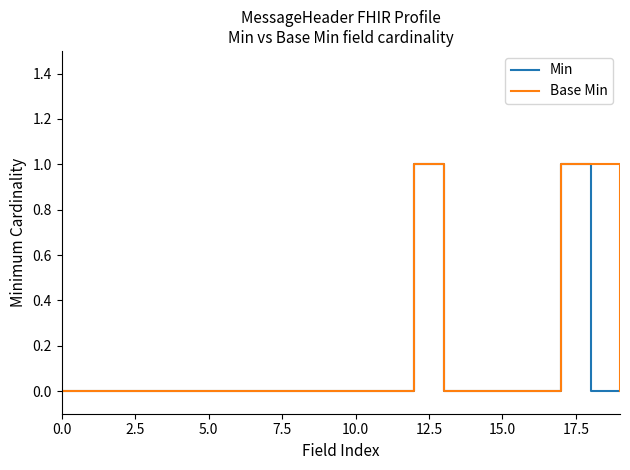

True or false: Base Min and Min cross at least once.

False